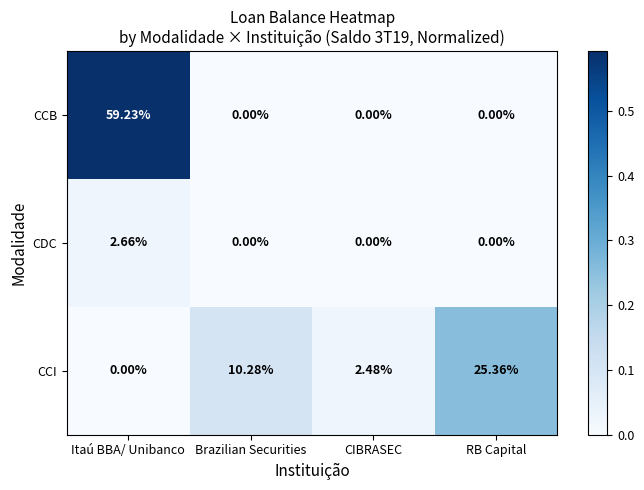

Which series changed the most between Brazilian Securities and CIBRASEC?

CCI